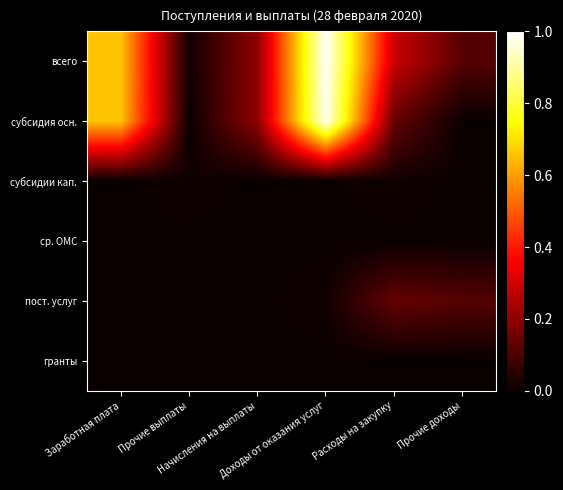

What is the total value across all series at Прочие доходы?

0.2